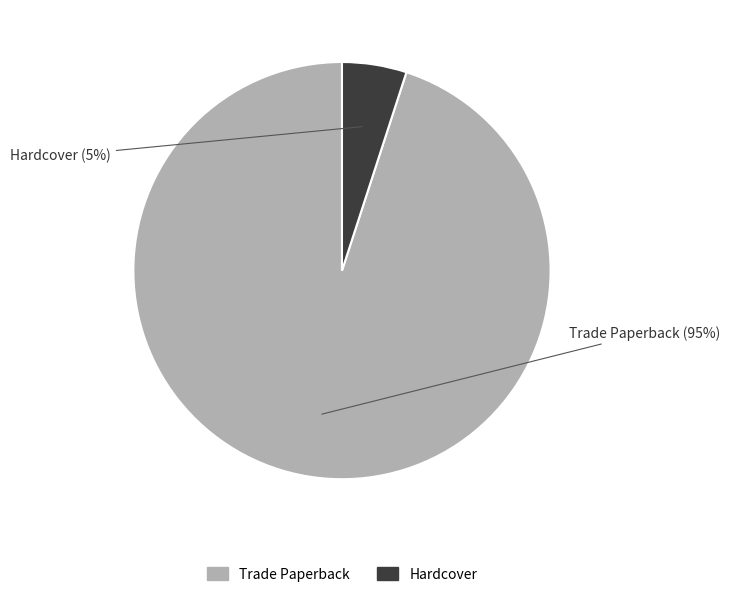

How many slices are in this pie chart?

2